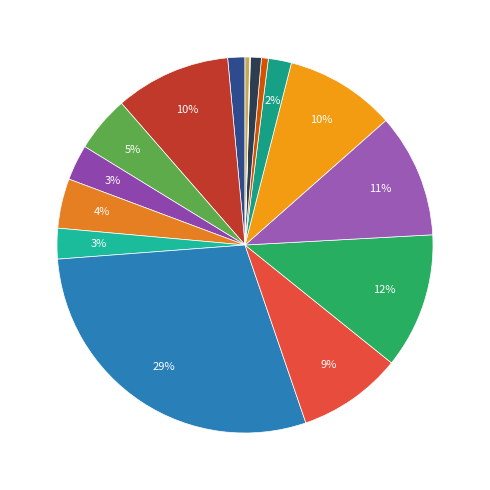

How many slices are in this pie chart?

16